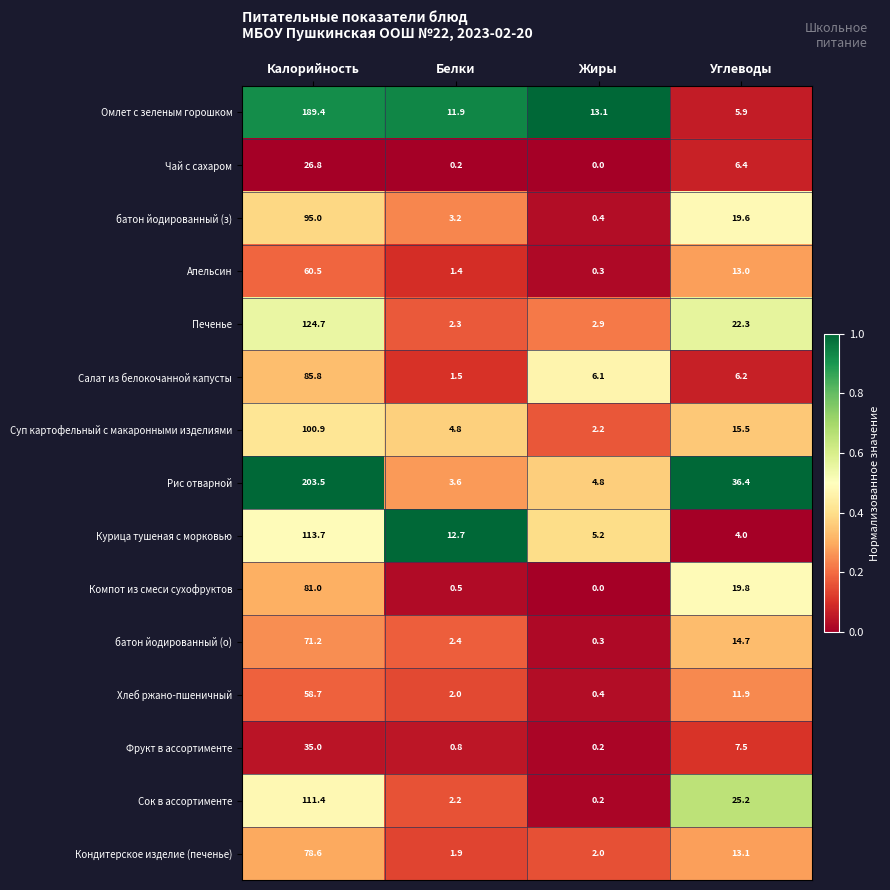

Is it true that Салат из белокочанной капусты equals 2.5 at Углеводы?

False